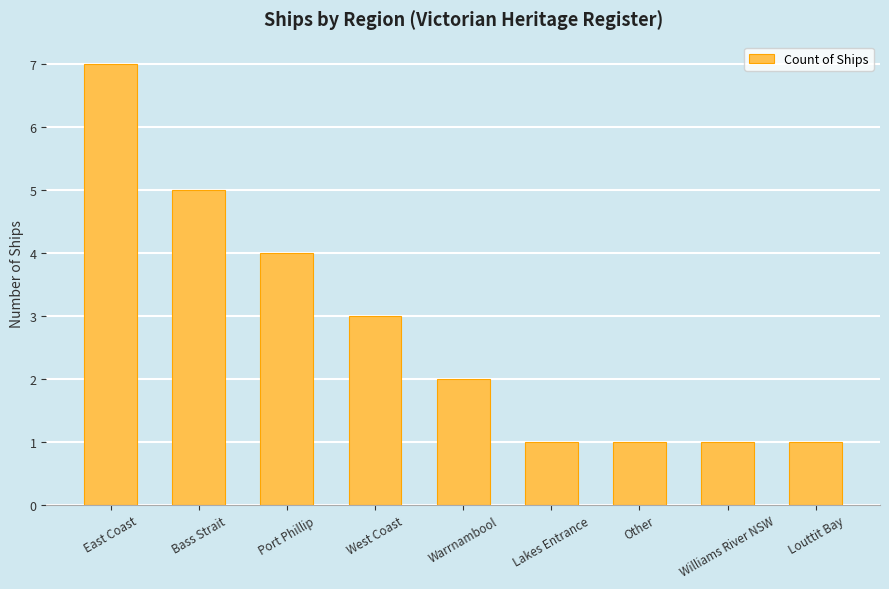

What is the greatest value displayed?

7